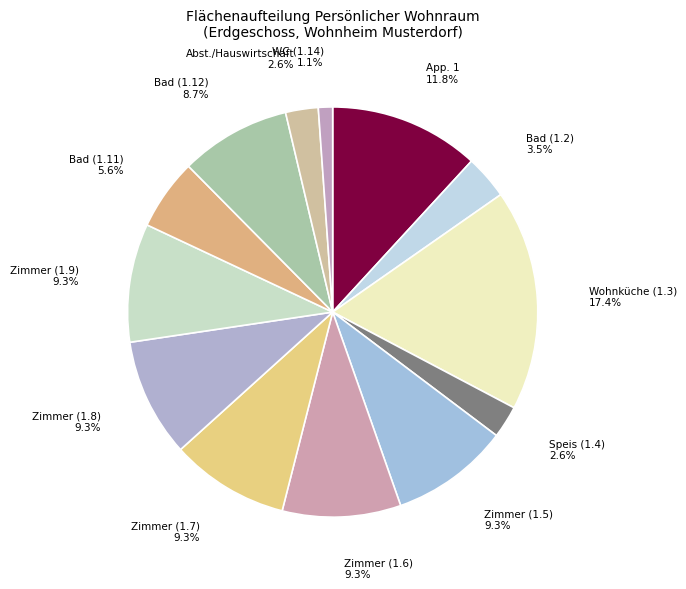

Which category has the smallest portion of the pie?

WC (1.14)